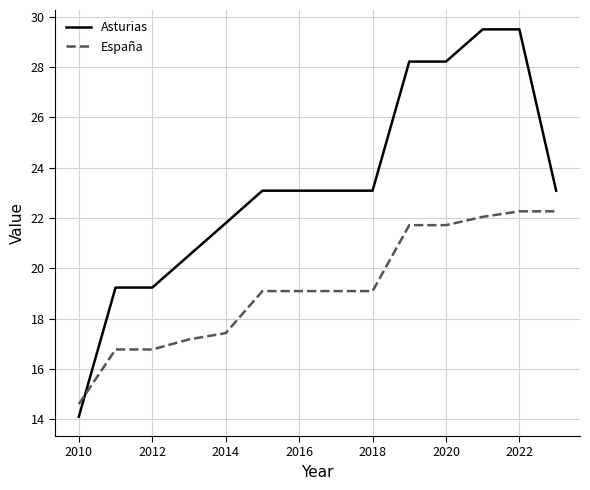

Does the chart have visible grid lines?

Yes